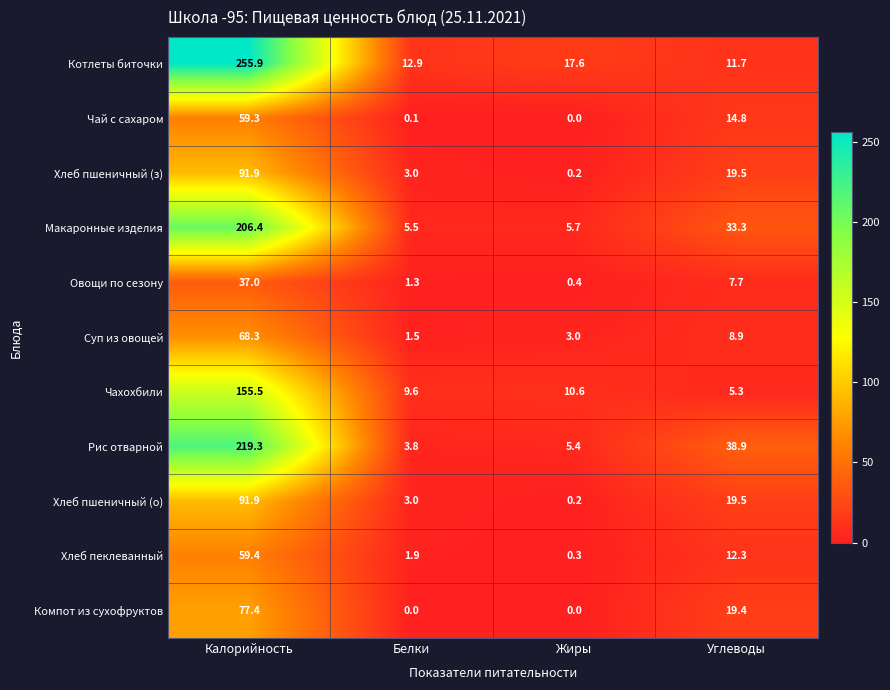

What is the spread (max minus min) of values at Жиры?

17.6